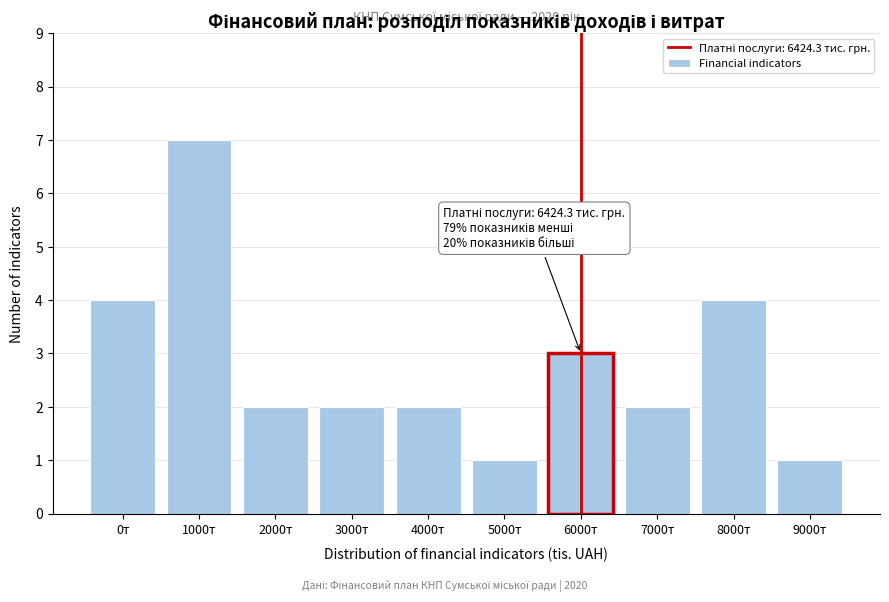

Reading left to right, what are all the values shown in this chart?

4	7	2	2	2	1	3	2	4	1